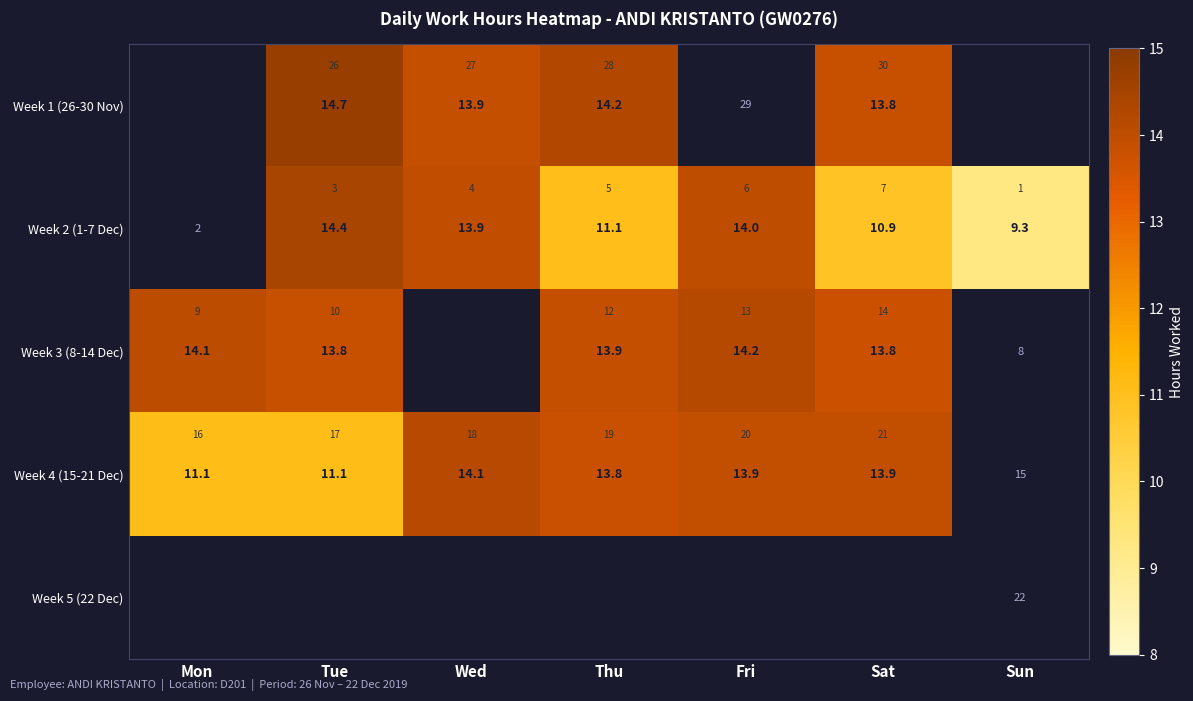

Which series changed the most between Tue and Wed?

Week 4 (15-21 Dec)